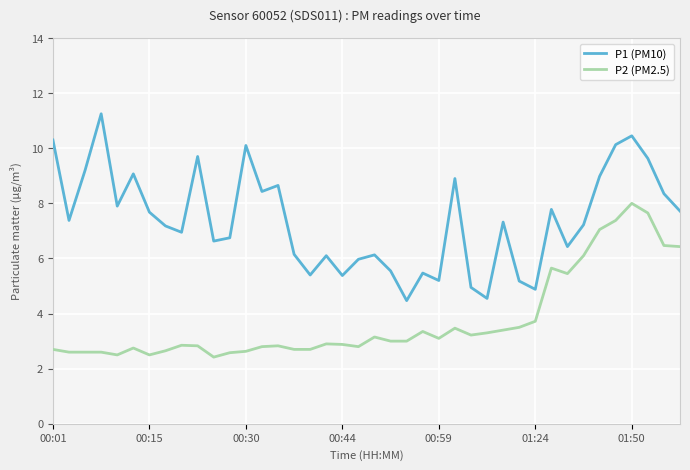

Which series has the largest total across all categories?

P1 (PM10)